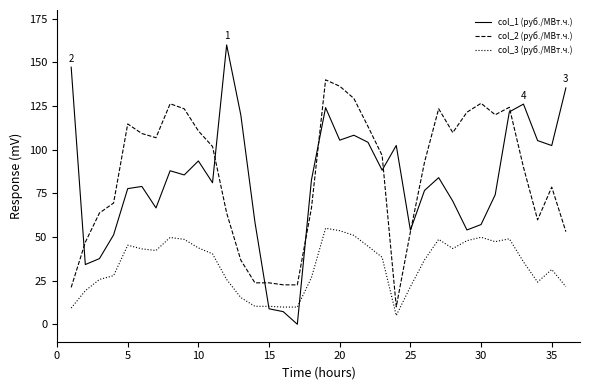

True or false: col_3 (руб./МВт.ч.) and col_2 (руб./МВт.ч.) cross at least once.

False